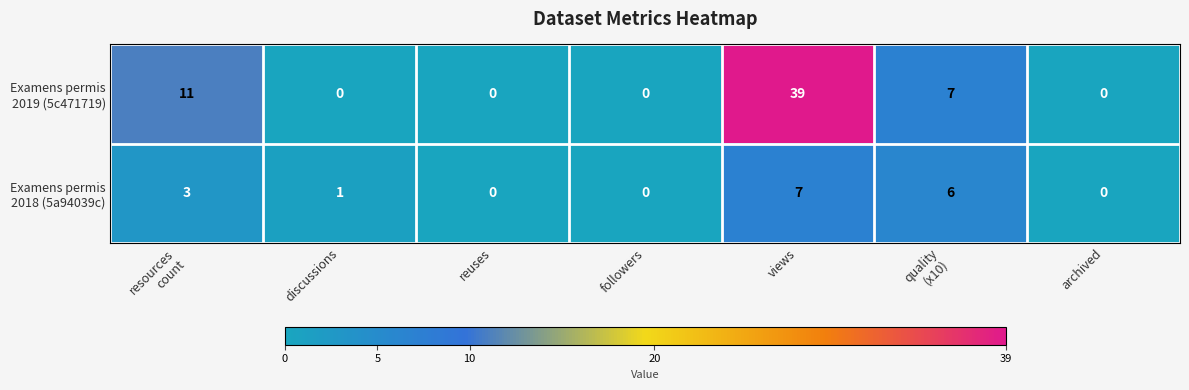

What is the difference between the highest and lowest values at views?

32